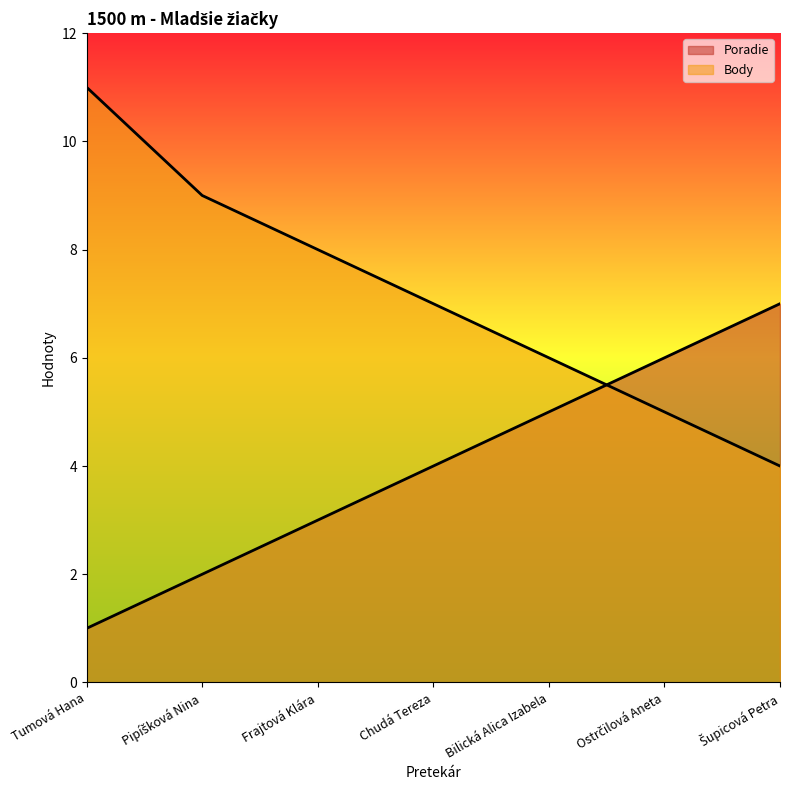

What is the greatest value displayed?

11